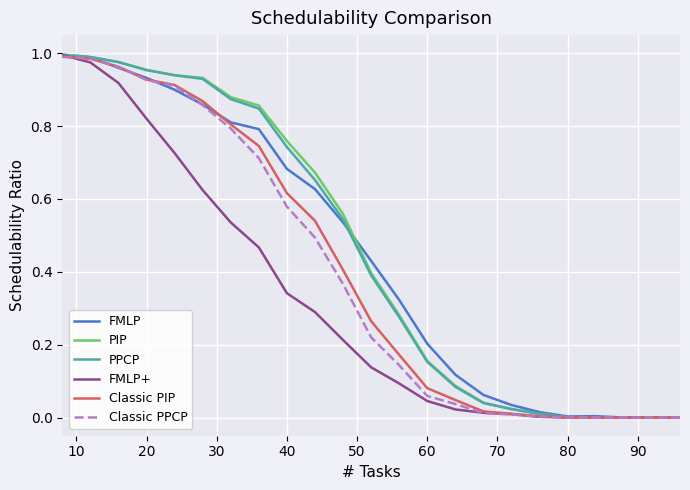

Is this an area chart (filled region under the line)?

No